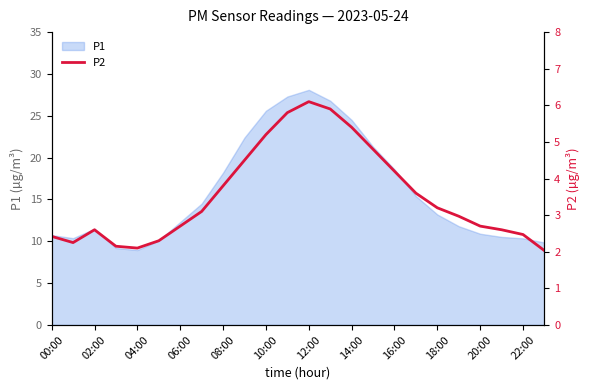

The P1 series shows 8.9 at 04:00. True or false?

True